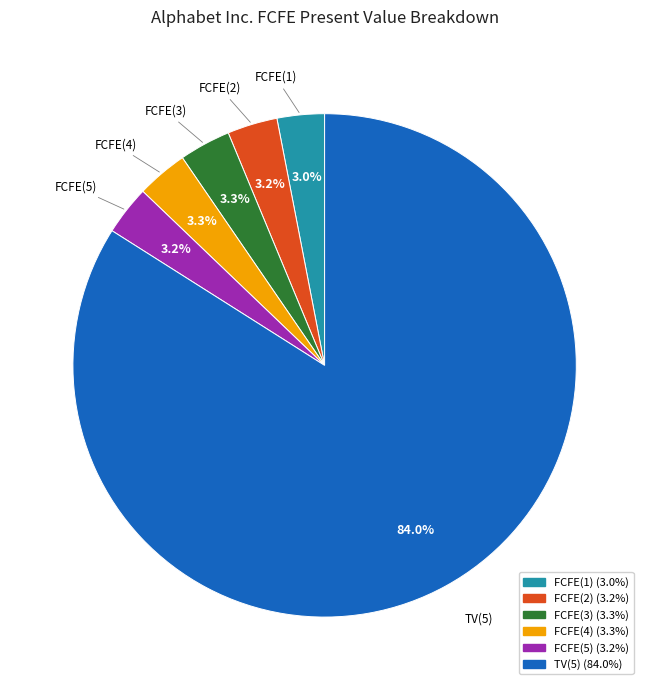

Which category has the biggest portion of the pie?

TV(5)